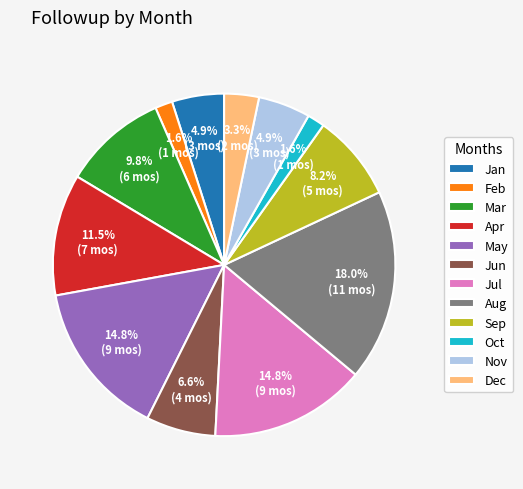

Does Mar represent more than half of the total?

No